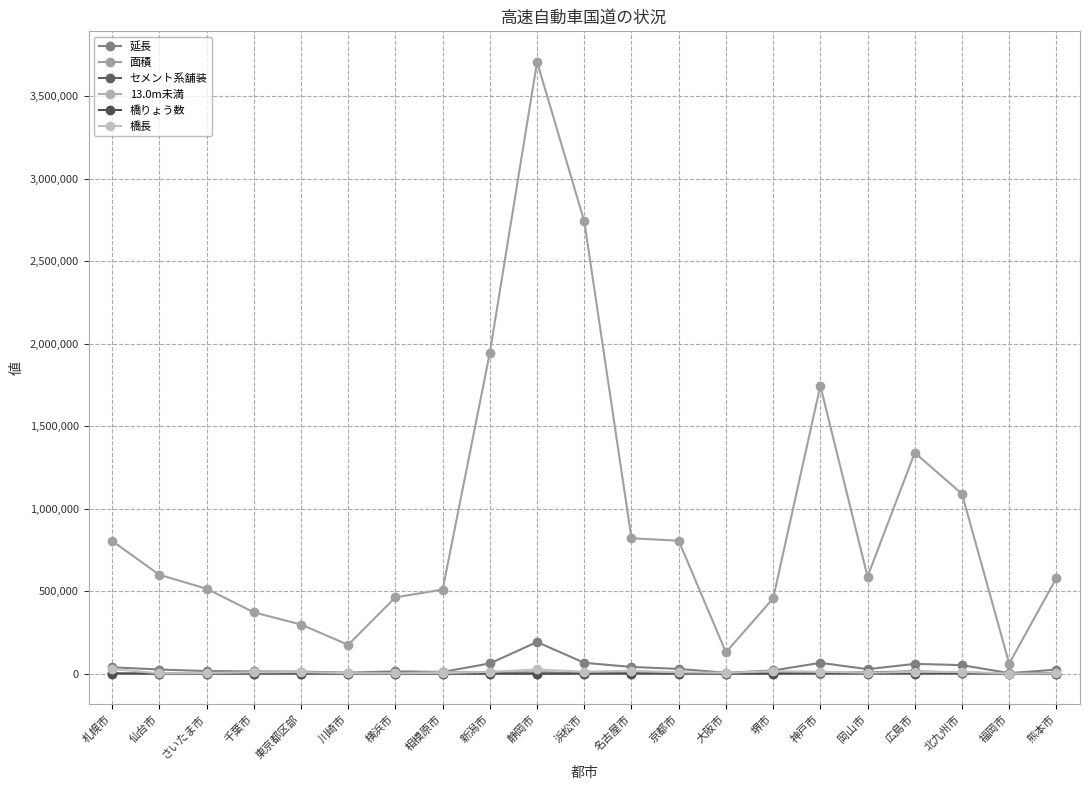

True or false: 延長 has more than 1 points higher than both neighbors.

True